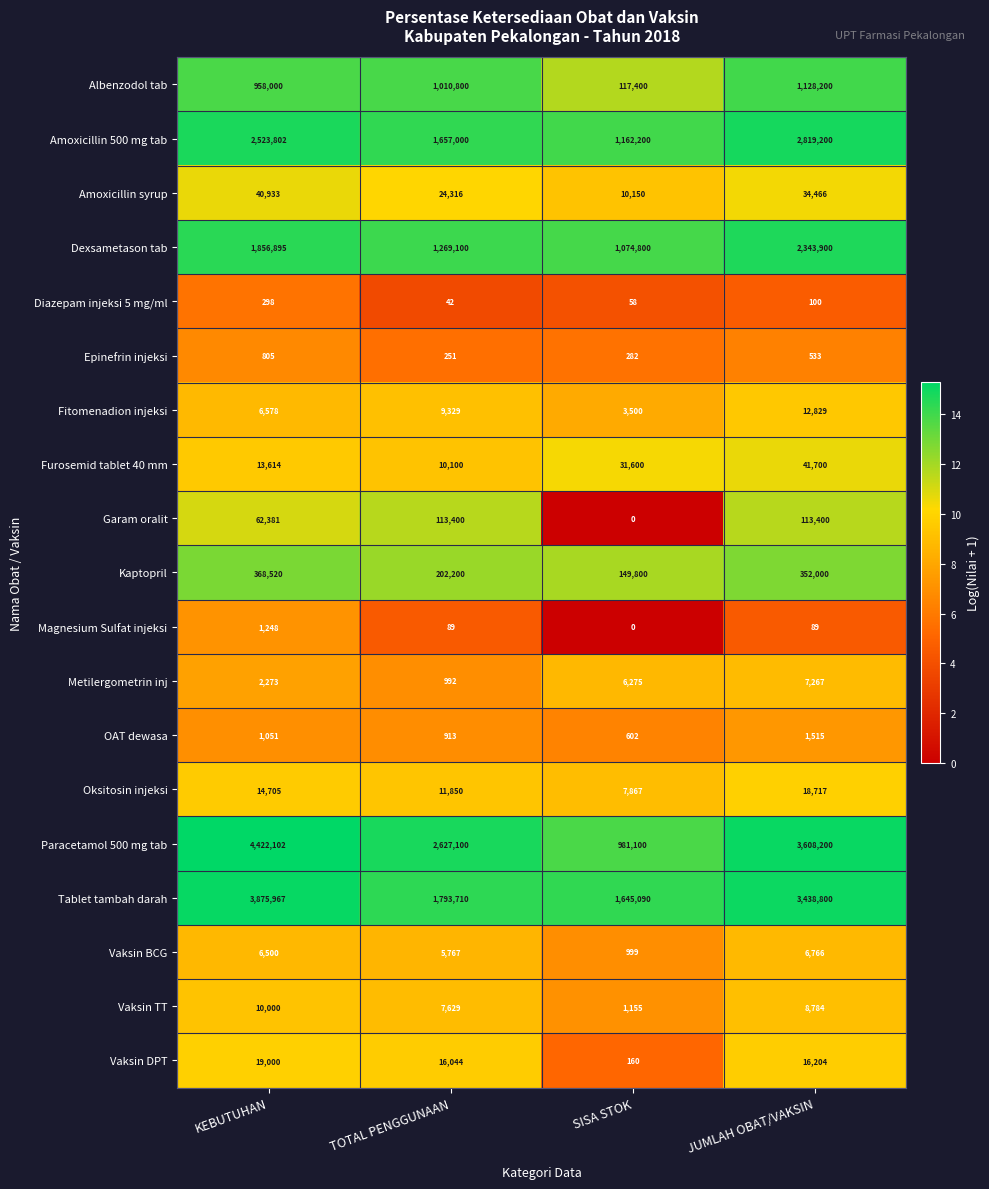

At which label is Albenzodol tab closest to 622800?

KEBUTUHAN